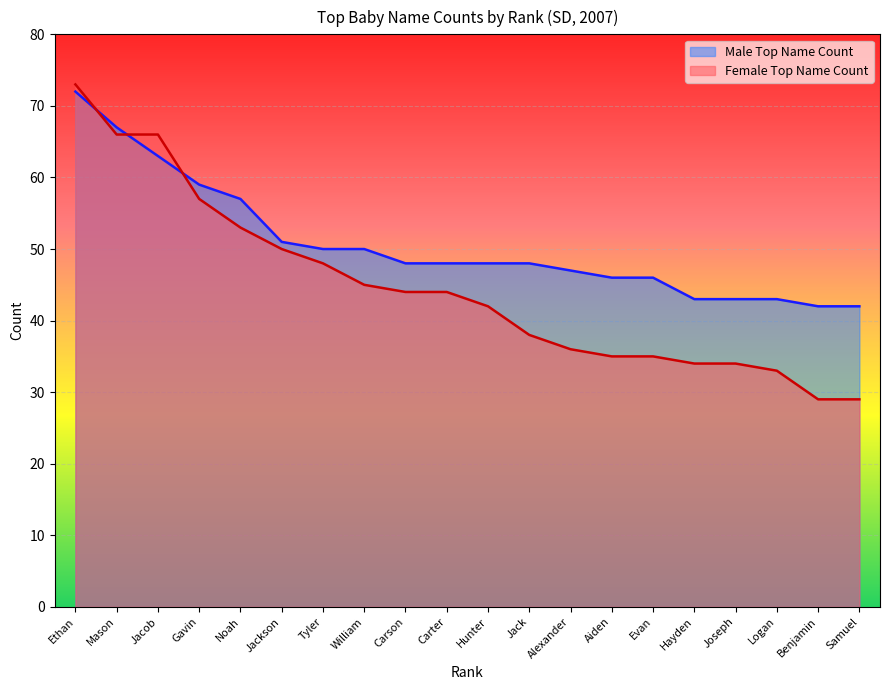

How many intersections are there between Female Top Name Count and Male Top Name Count?

3